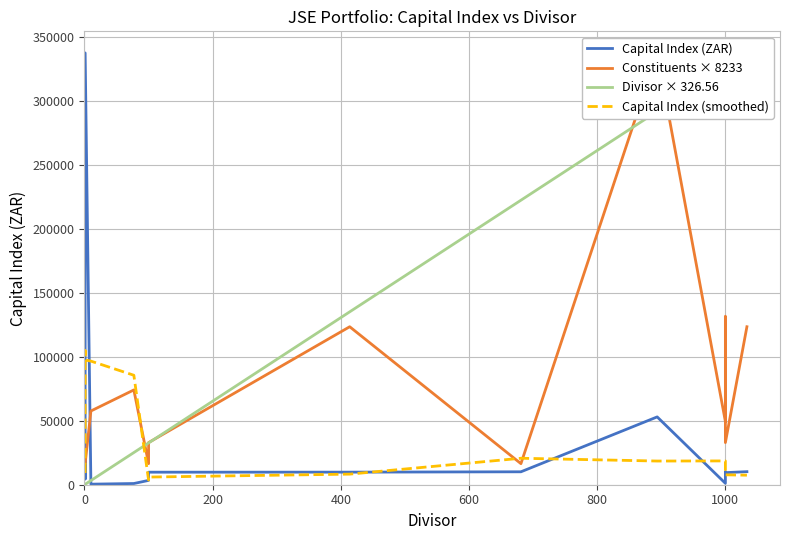

Reading right to left, what are all the values shown in this chart?

Capital Index (ZAR): 10204.3	9449.9	10191.5	1100.7	53011.0	10103.5	9831.9	9799.5	3375.3	950.3	430.7	337533.5	47571.0	4505.0	29364.0	7207.7
Constituents × 8233: 123487.9	32930.1	131720.4	49395.1	337533.5	16465.0	123487.9	32930.1	16465.0	74092.7	57627.7	16465.0	16465.0	16465.0	16465.0	16465.0
Divisor × 326.56: 337533.5	326564.3	326564.3	326564.3	291812.1	222389.1	135134.3	32656.4	32656.4	25146.9	3265.6	326.6	326.6	326.6	326.6	321.2
Capital Index (smoothed): 7461.4	7736.6	18438.3	18601.7	18511.8	20686.5	8277.6	5989.3	3639.0	85572.5	96621.4	97510.0	104743.4	22161.9	10269.2	9142.9